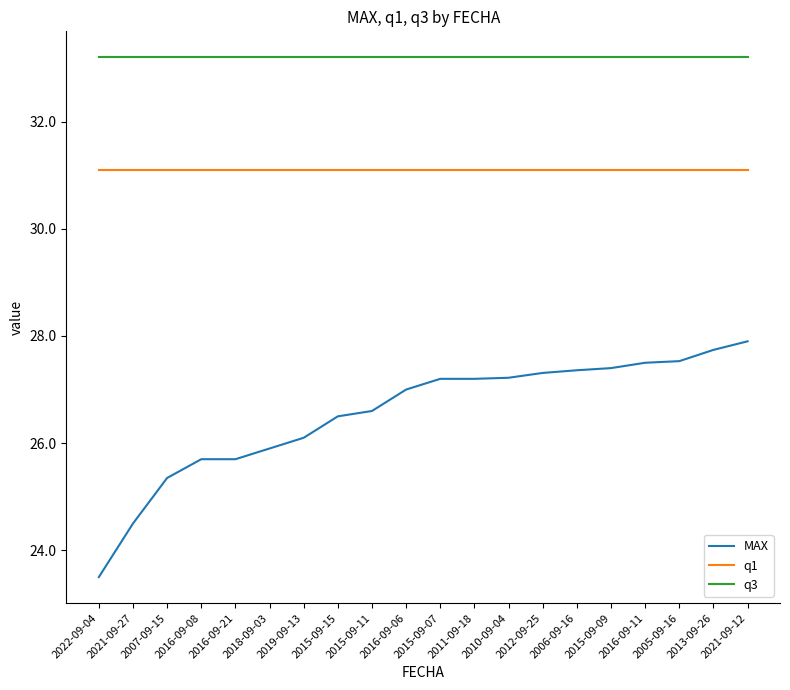

Between 2021-09-27 and 2015-09-09, which series saw the biggest shift?

MAX